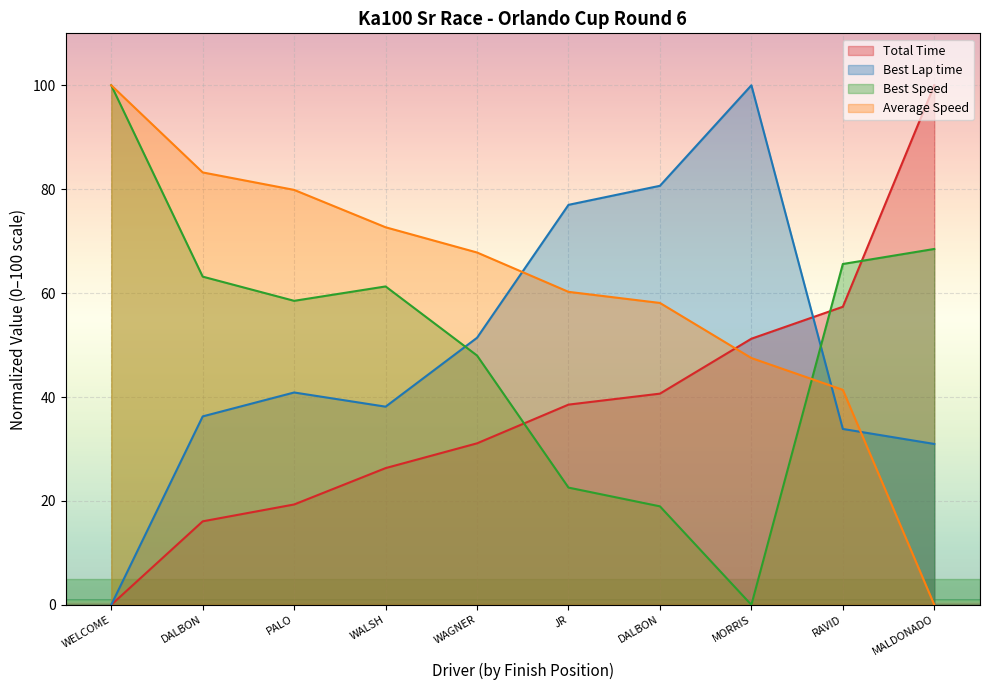

What are all the series names shown in the legend?

Total Time, Best Lap time, Best Speed, Average Speed